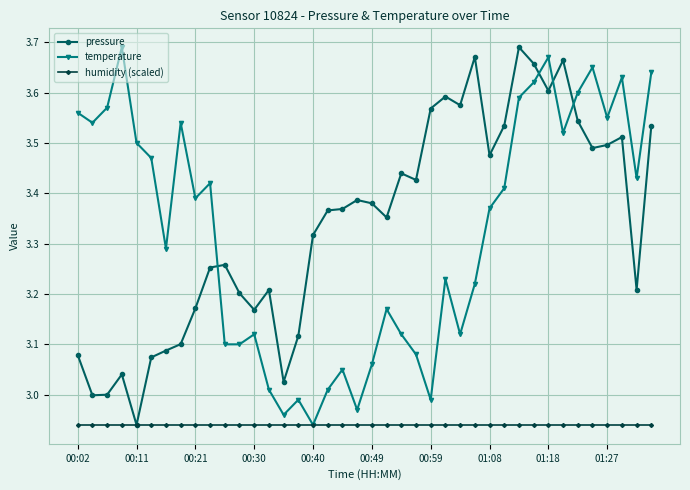

In temperature, how many points are higher than both neighbors (excluding endpoints)?

11